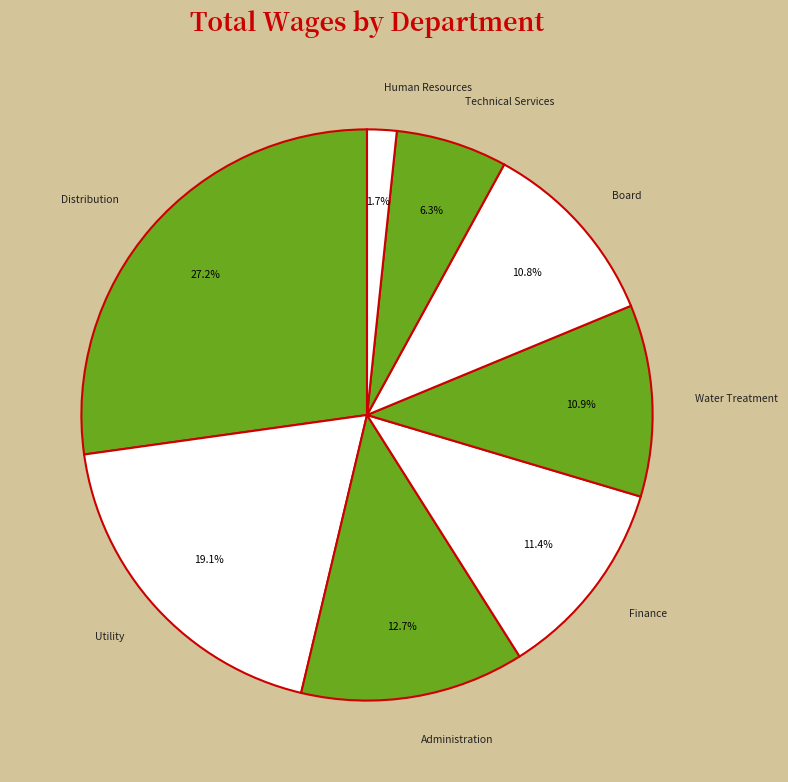

To the nearest percent, what is the average slice percentage?

12%